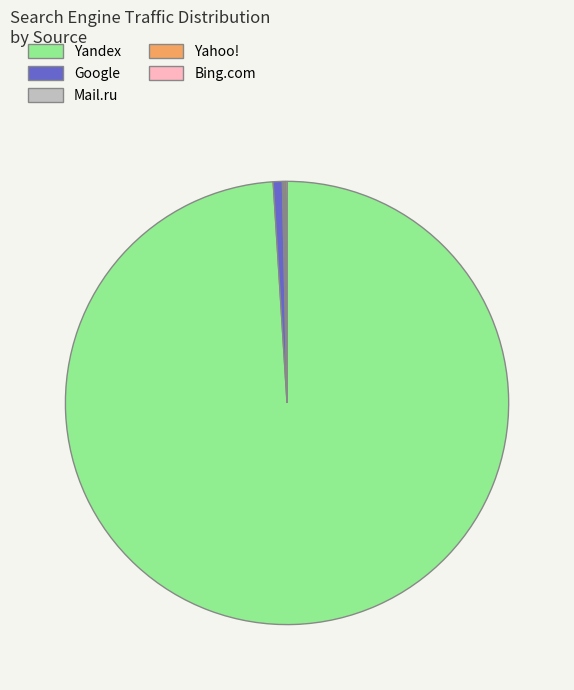

Which has a higher value, Yandex or Google?

Yandex